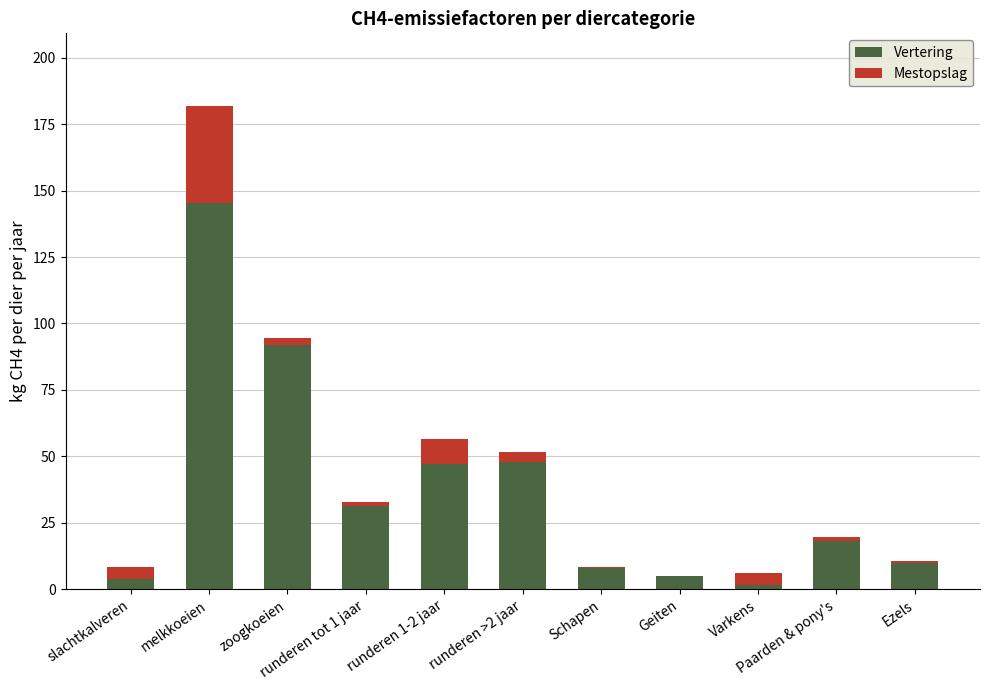

What is the highest value of the Vertering series?

145.2